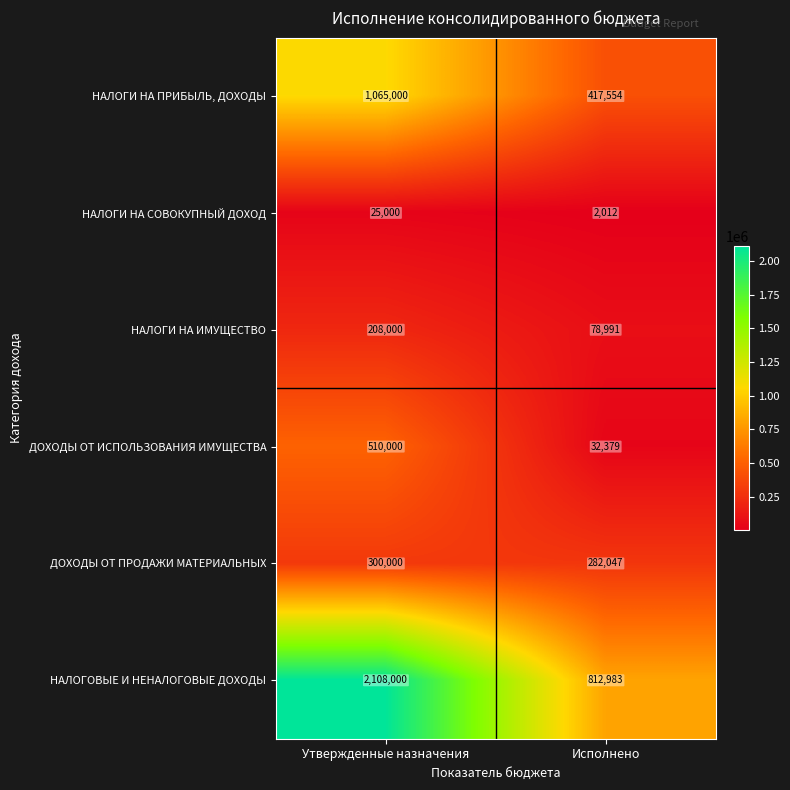

The НАЛОГОВЫЕ И НЕНАЛОГОВЫЕ ДОХОДЫ series shows 694660 at Утвержденные назначения. True or false?

False